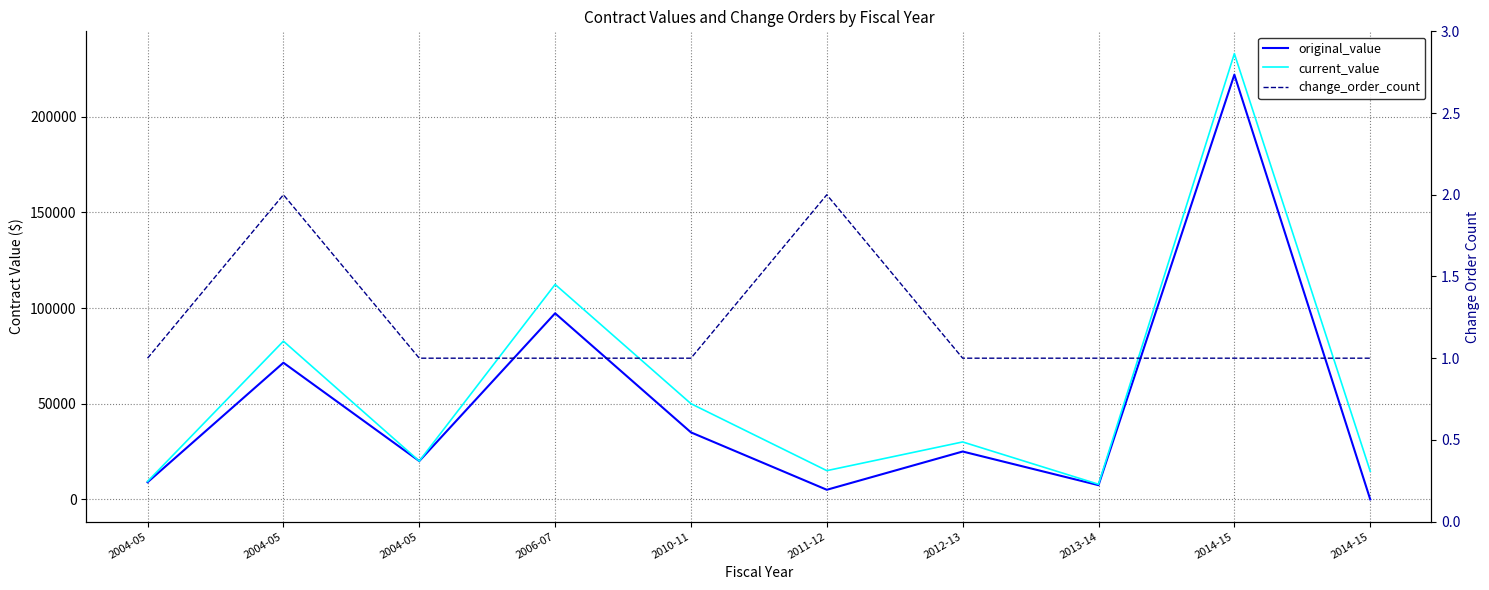

What is the label of the 1st point from the left?

2004-05